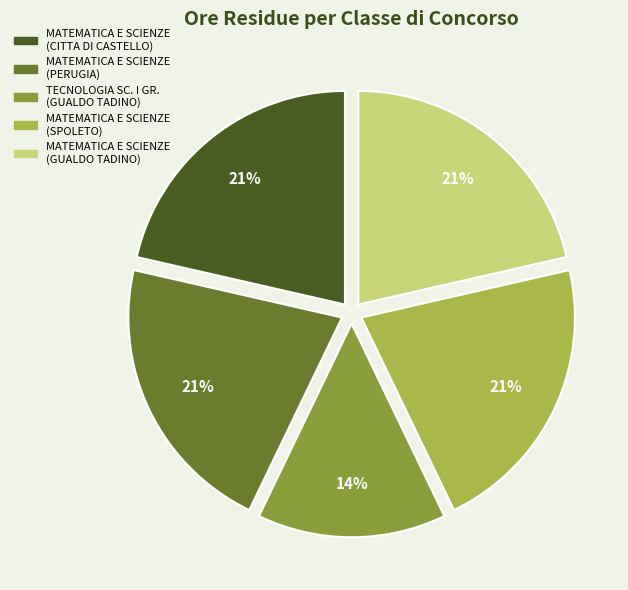

What is the ratio of the value at TECNOLOGIA SC. I GR. (GUALDO TADINO) to the value at MATEMATICA E SCIENZE (CITTA DI CASTELLO)?

0.7